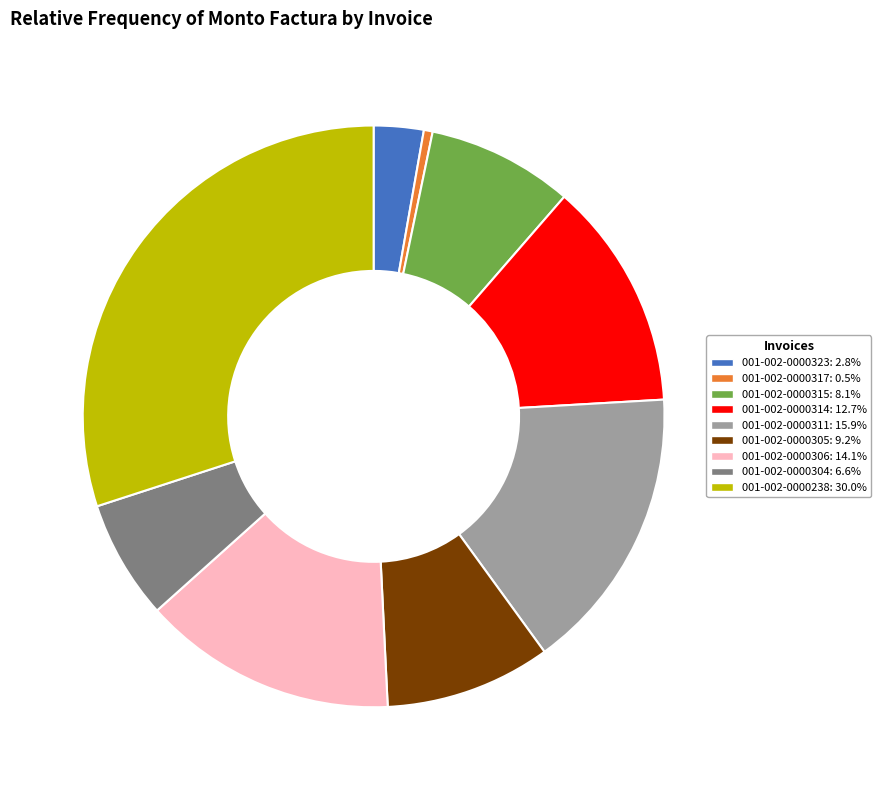

How many segments does this pie chart have?

9